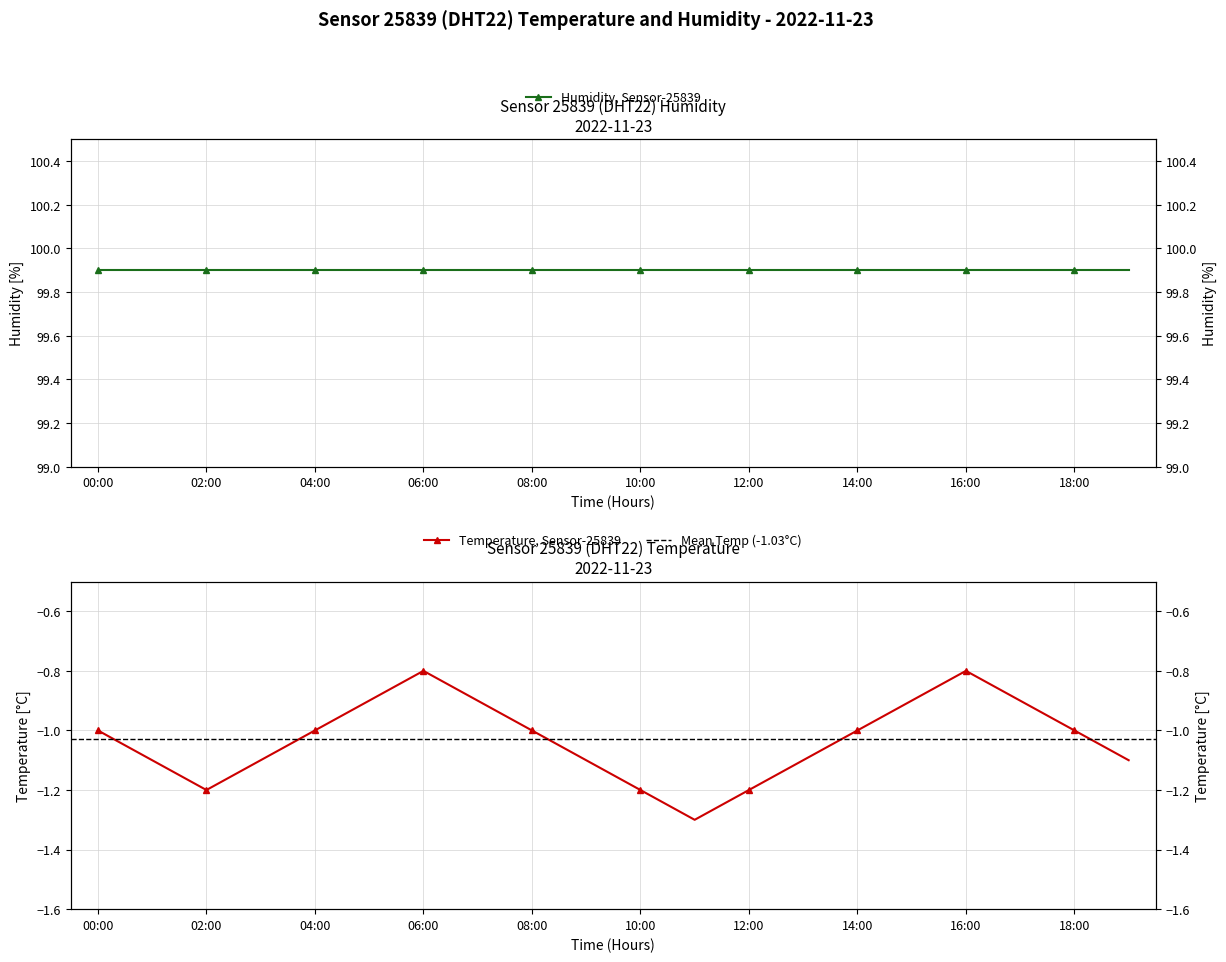

Is it true that the value at 15:00 is -1.5?

False